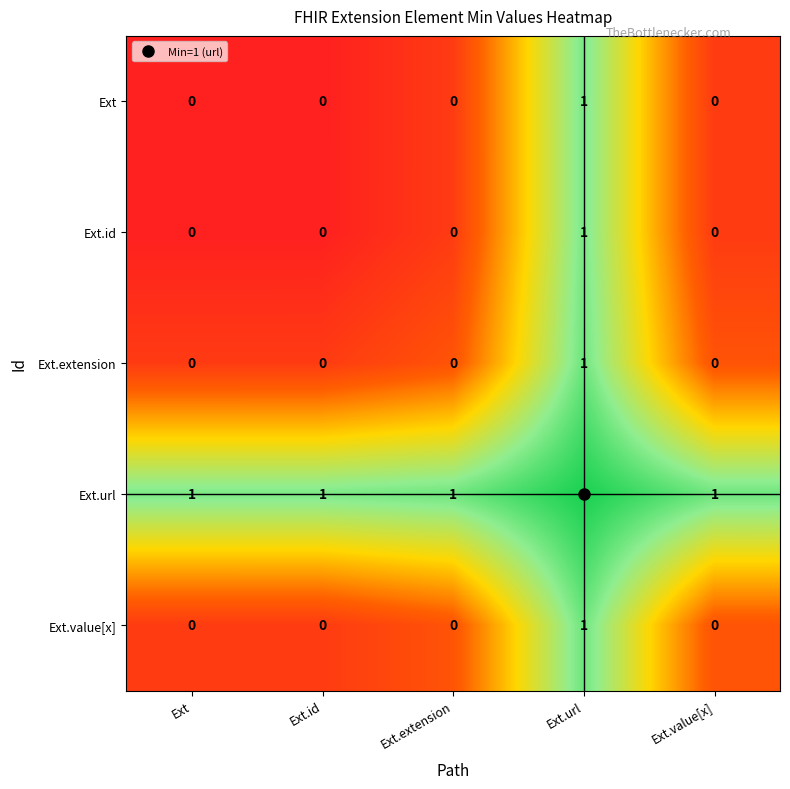

Which series has the largest total across all categories?

Ext.url